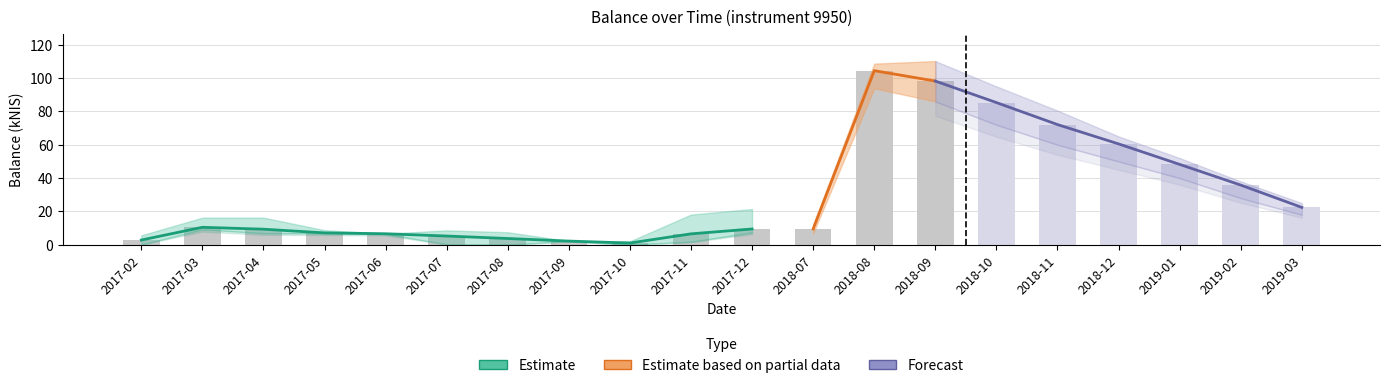

What is the value of the lower_band bar at the 6th from the left?

0.2